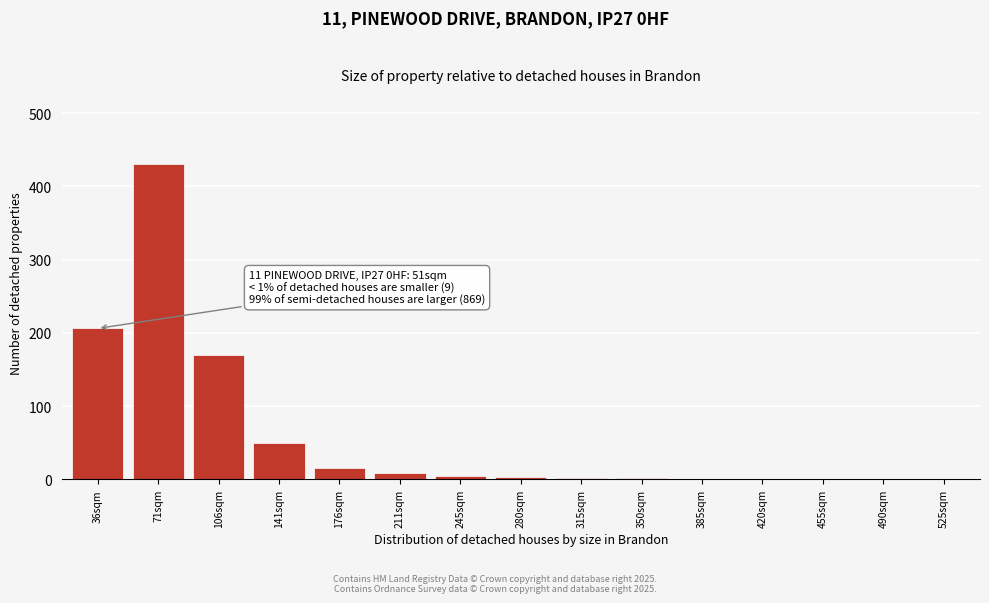

What is the sum of all values?

895